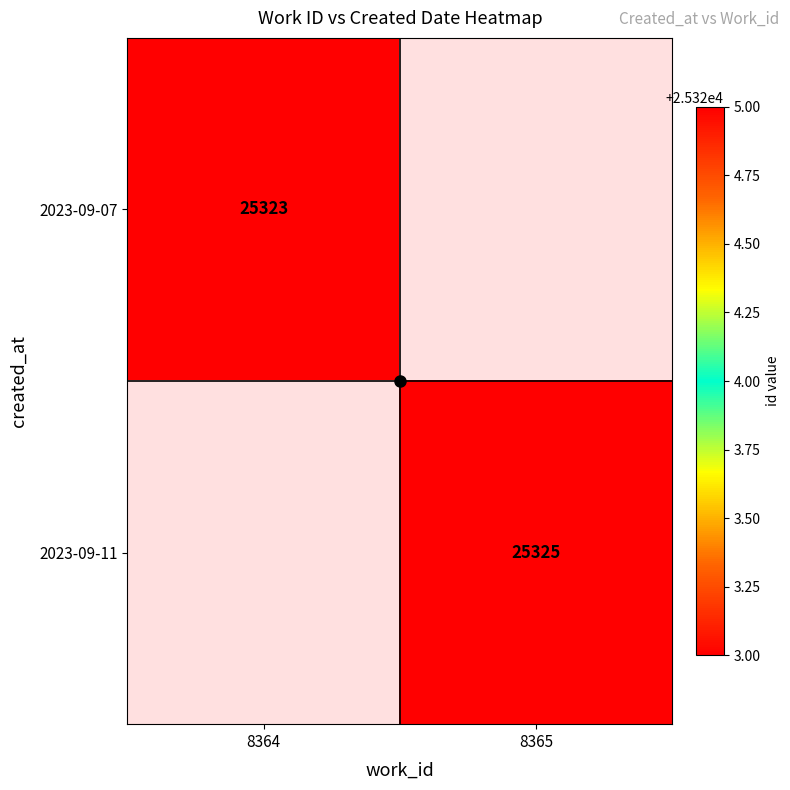

How many series are shown in this chart?

2